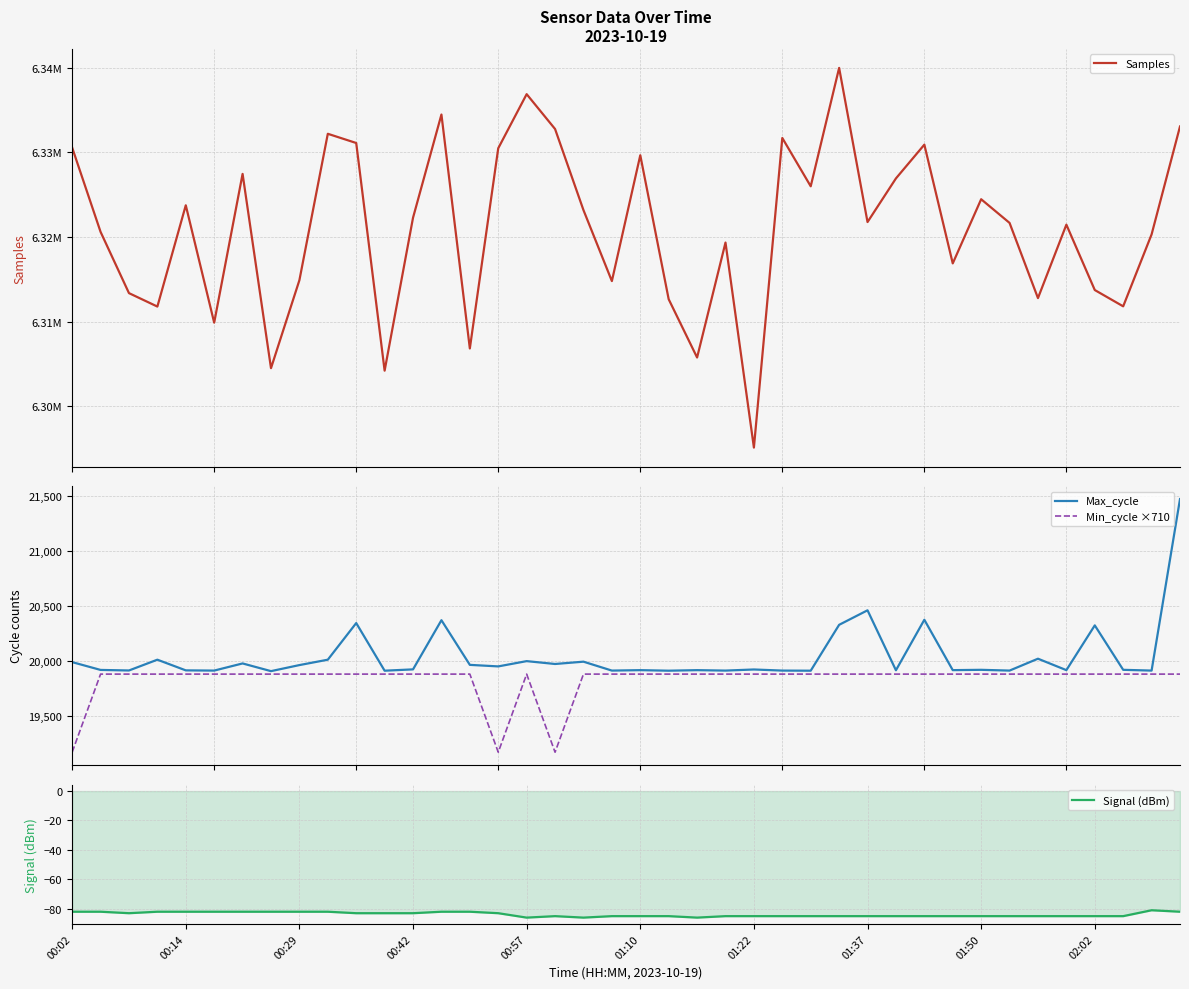

The value of Signal (dBm) at 00:29 is -82. True or false?

True